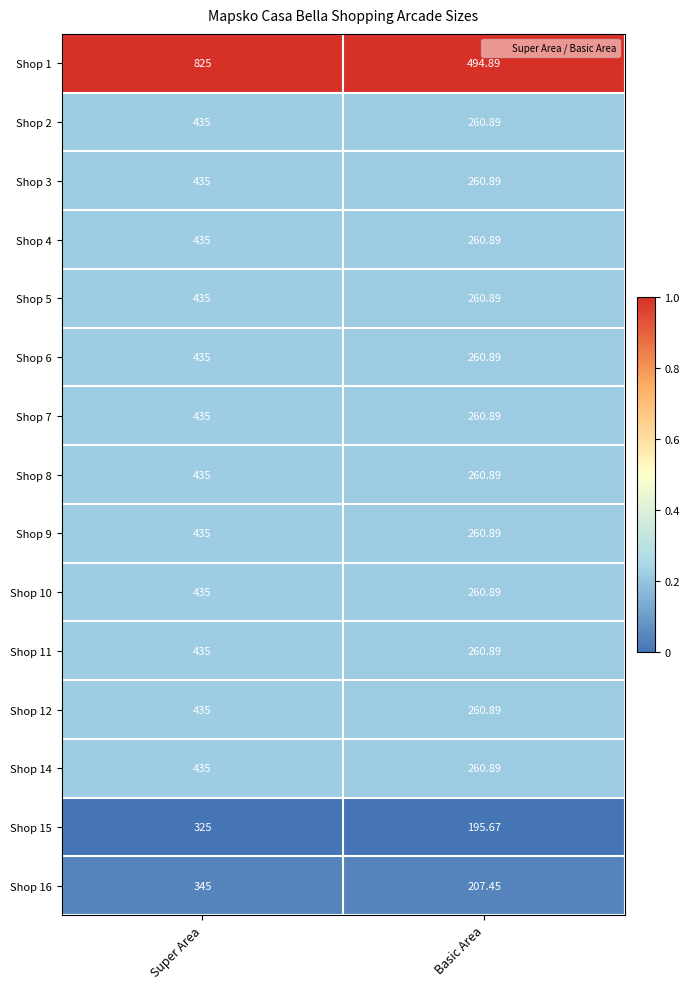

Which series has the widest spread of values?

Shop 1